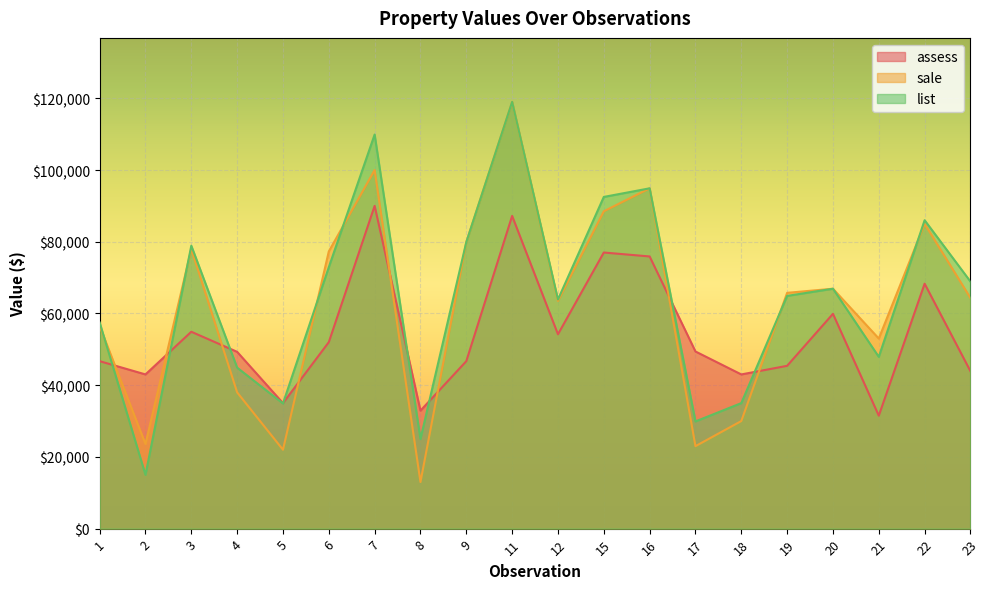

Between which two adjacent categories do sale and list first intersect?

1 and 2